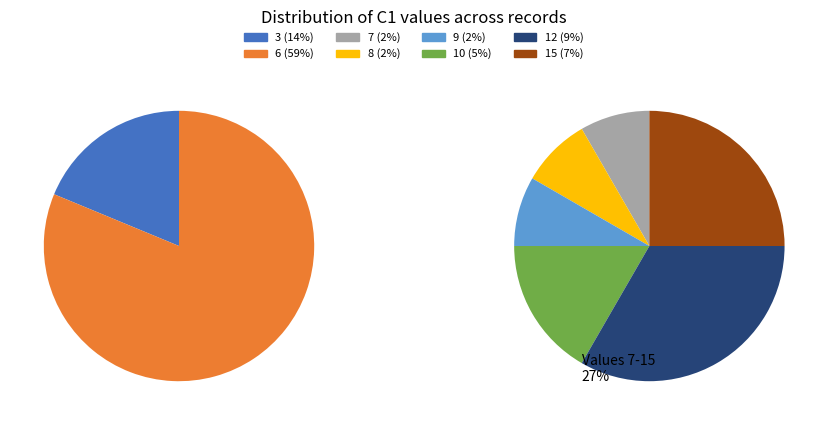

True or false: 9 accounts for 2% of the total.

True